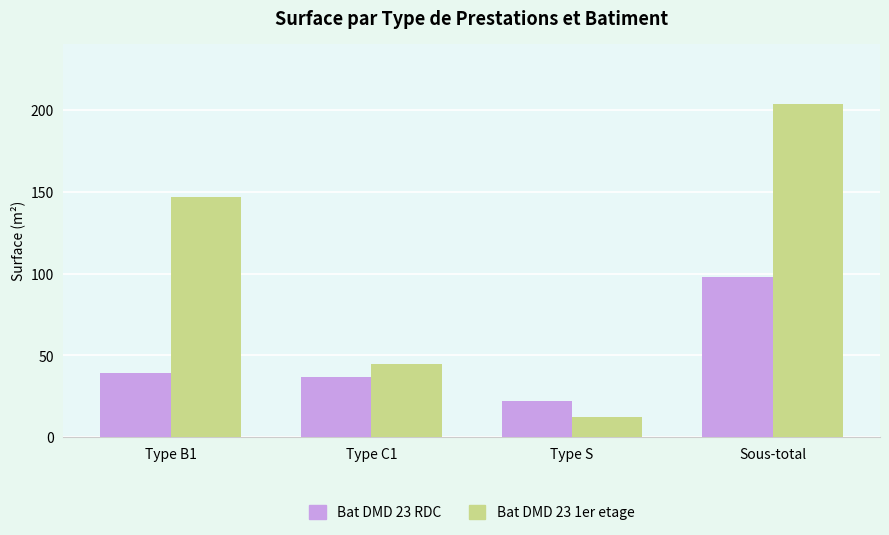

What is the total value across all series at Sous-total?

302